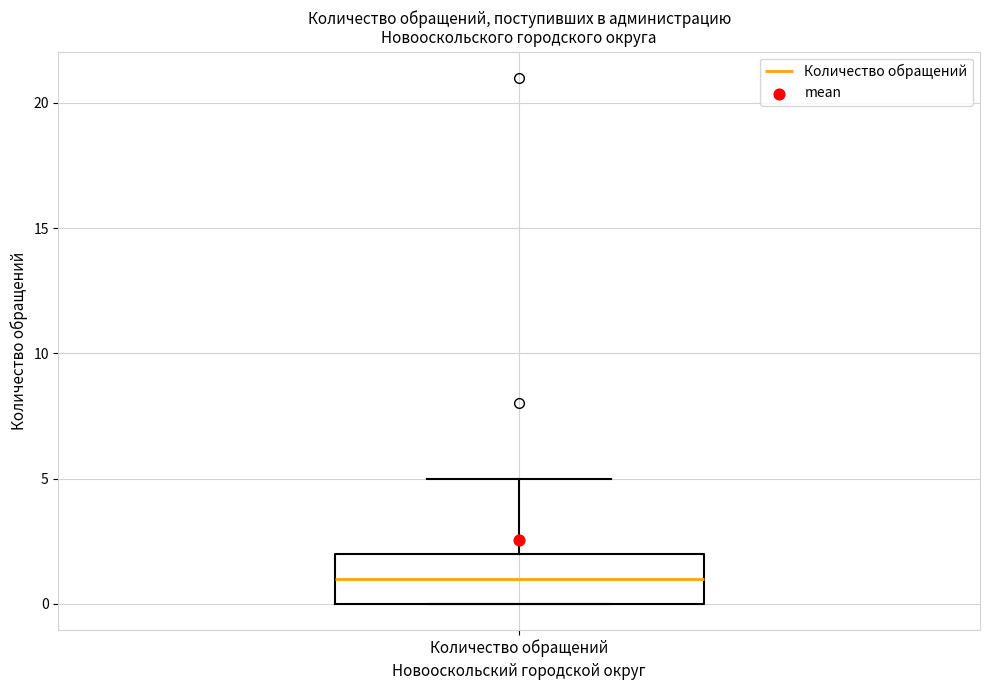

Read this box plot against the y-axis: the position of the median line, the range covered by the box, and the ends of both whiskers. The values are not printed on the chart, so give them approximately, as read against the axis.

median 1, box 0 to 2, whiskers 0 to 5